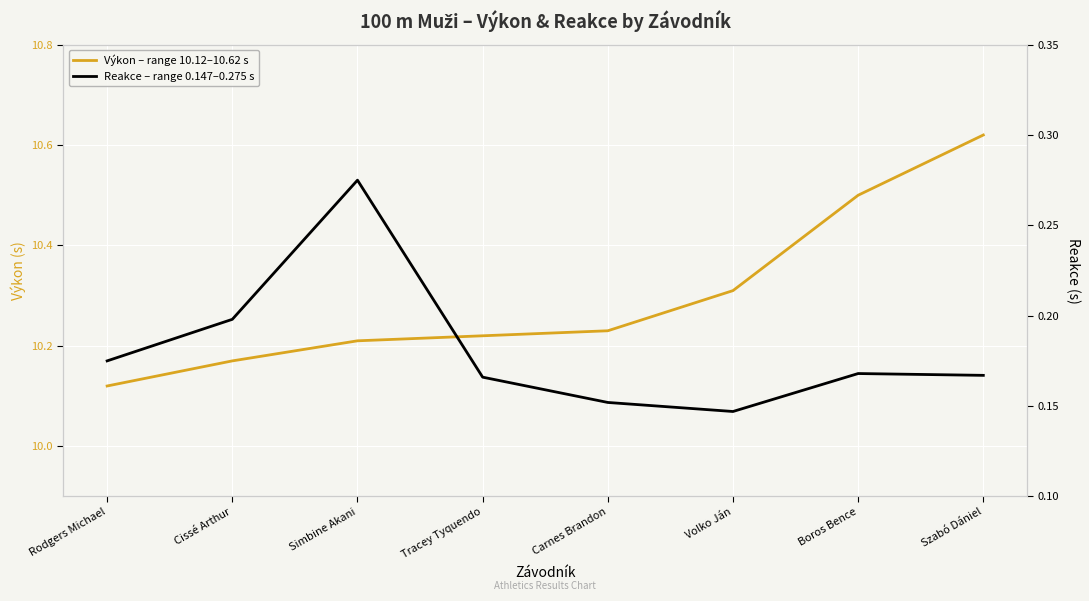

Rank the categories by Reakce value from highest to lowest.

Simbine Akani, Cissé Arthur, Rodgers Michael, Boros Bence, Szabó Dániel, Tracey Tyquendo, Carnes Brandon, Volko Ján